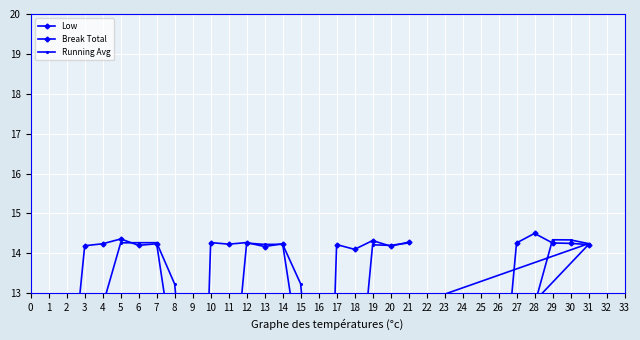

After their last crossing, which series has the higher values: Running Avg or Break Total?

Running Avg